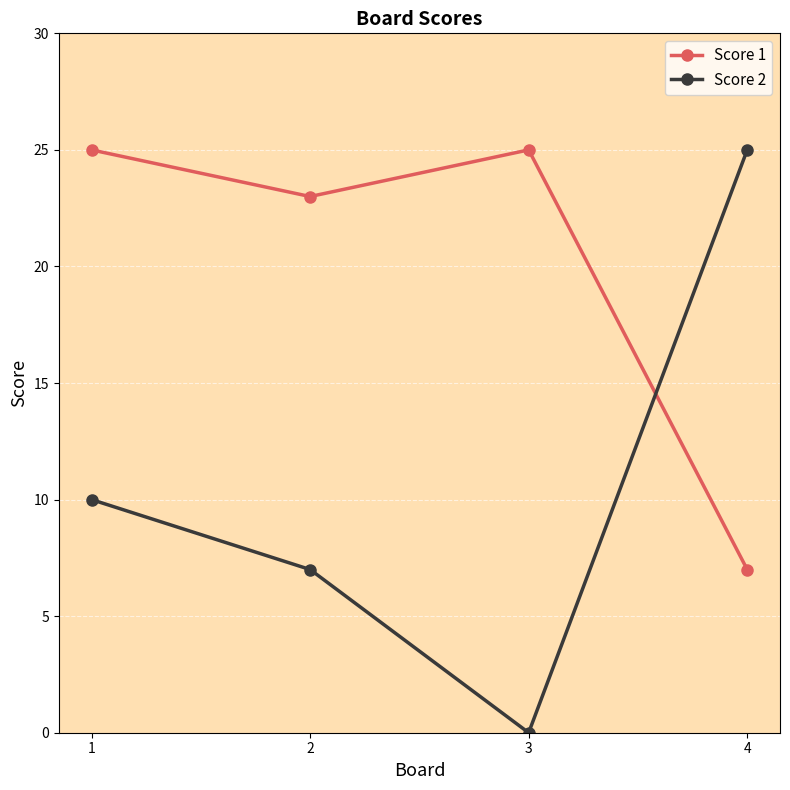

At 1, list the series in order from smallest to largest.

Score 2, Score 1